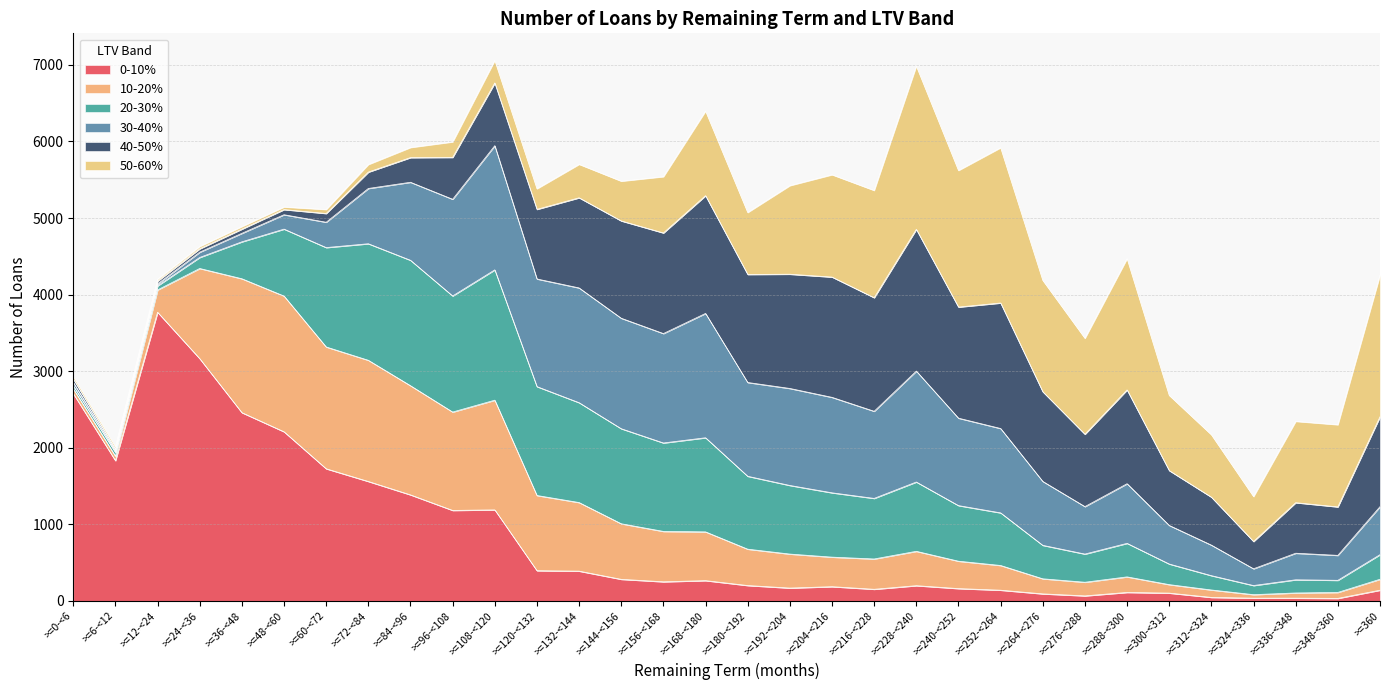

What is the difference between the highest and lowest values at >=264-<276?

1364